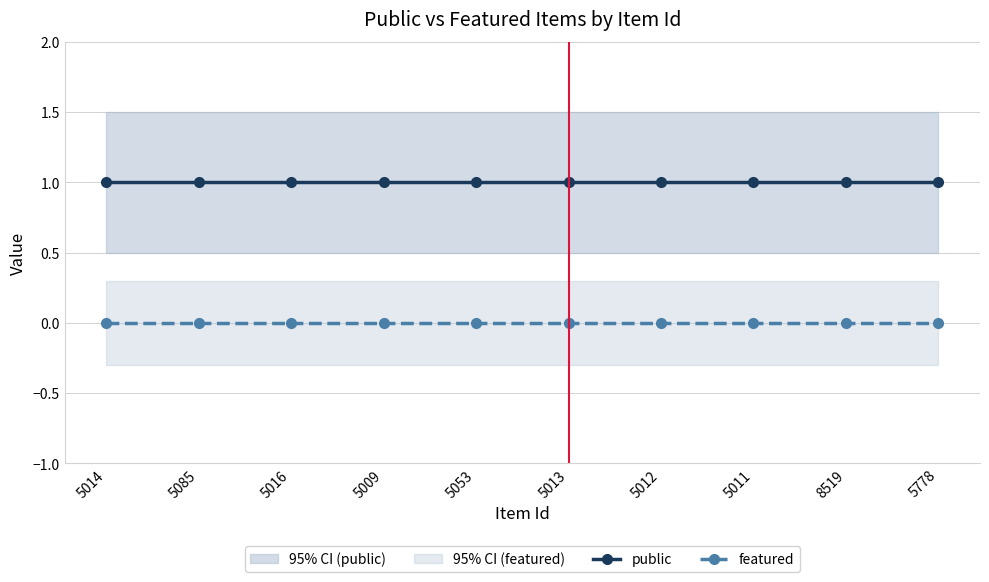

What is the minimum value for public?

1